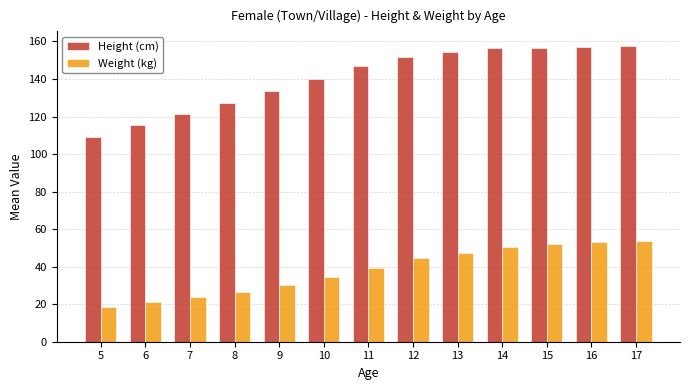

Rank the series by their average value, from highest to lowest.

Height (cm), Weight (kg)